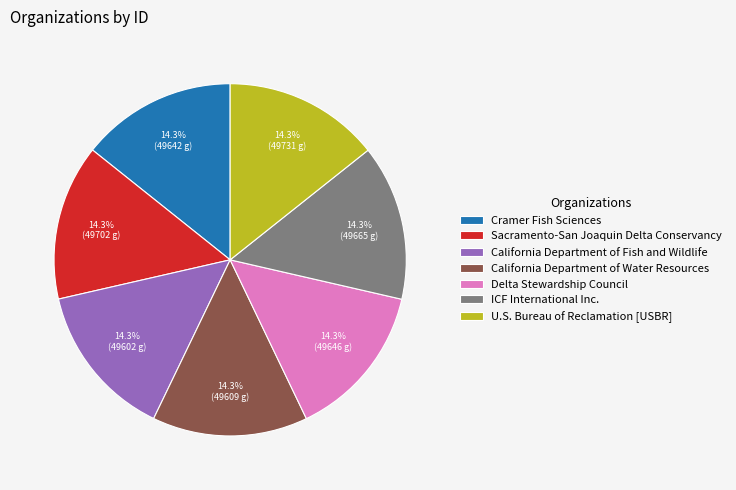

The Sacramento-San Joaquin Delta Conservancy slice represents 14% of the pie. True or false?

True